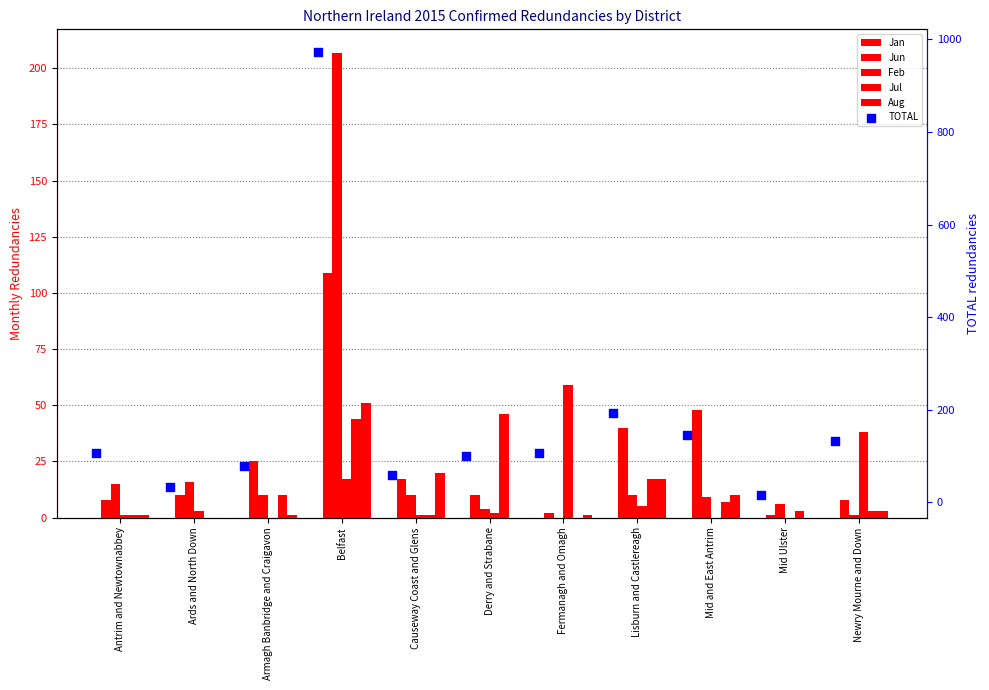

Which series contains the lowest Y value?

Jun